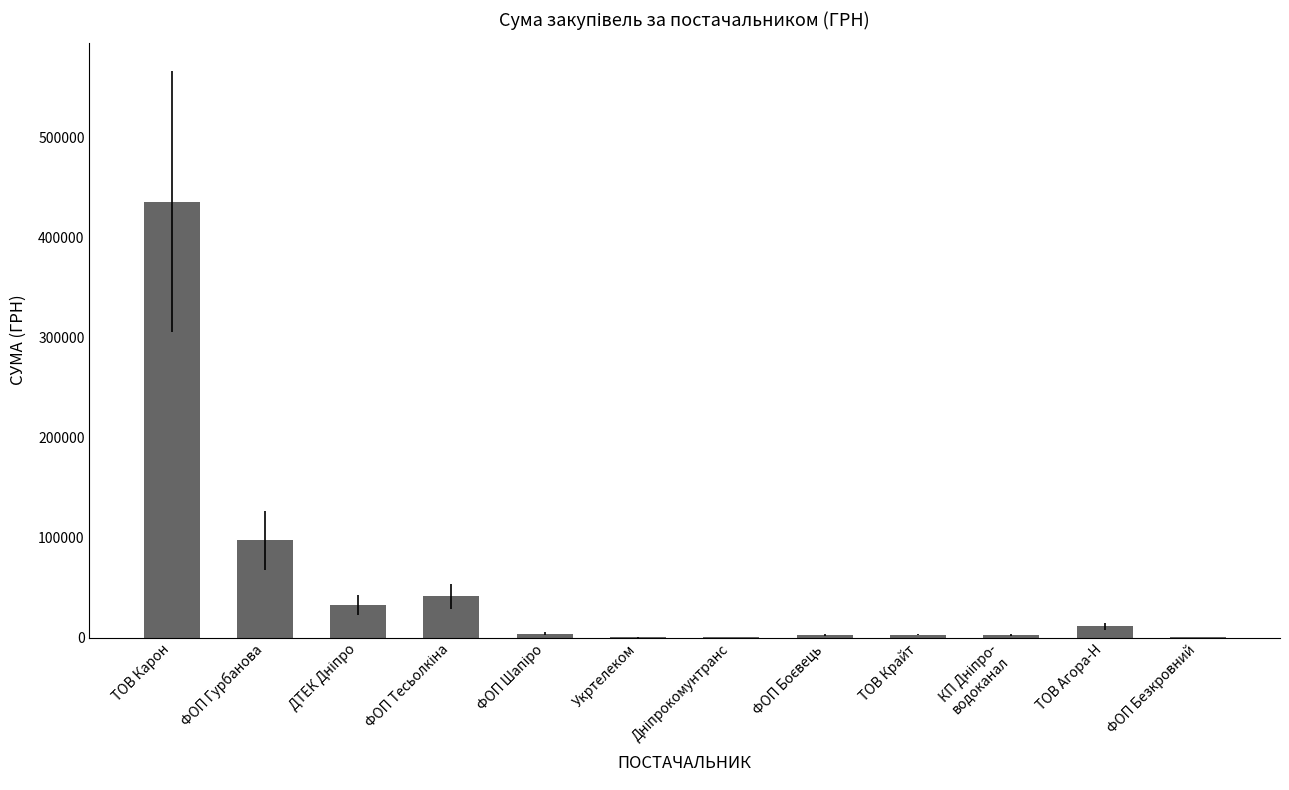

Where does the data first go above 4050?

ТОВ Карон